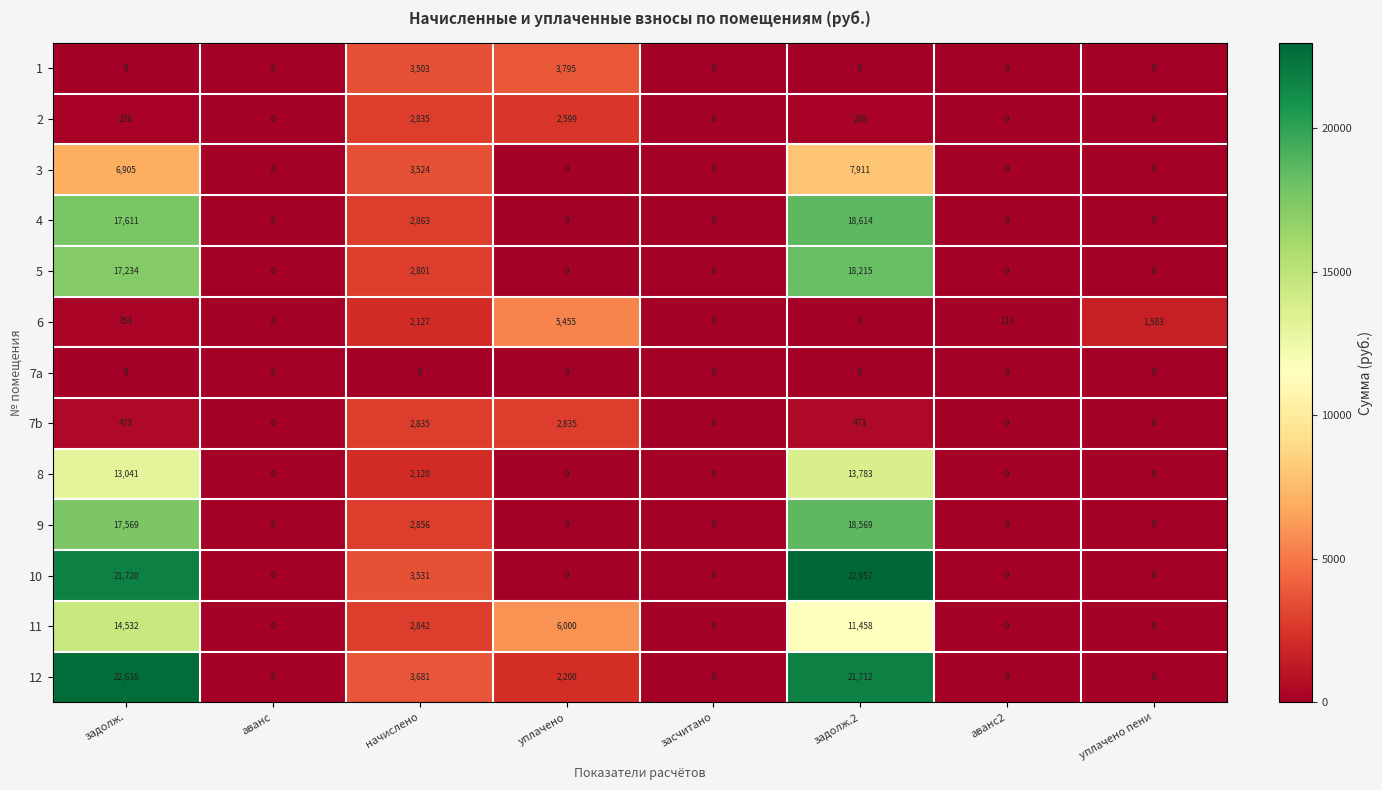

At how many categories does at least one series exceed 8437?

2